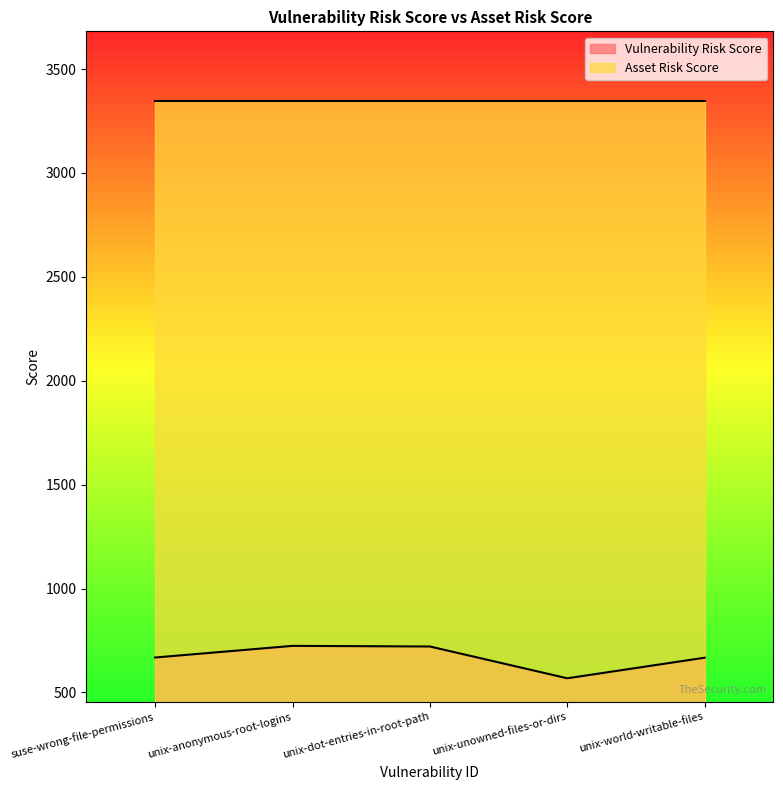

Is it true that the value at unix-unowned-files-or-dirs is 760?

False